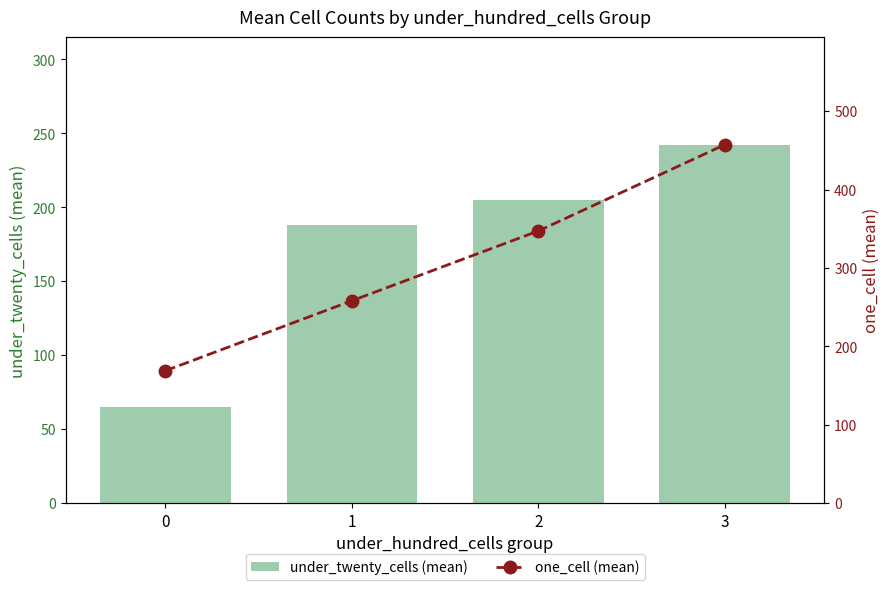

How many groups of bars are there?

4